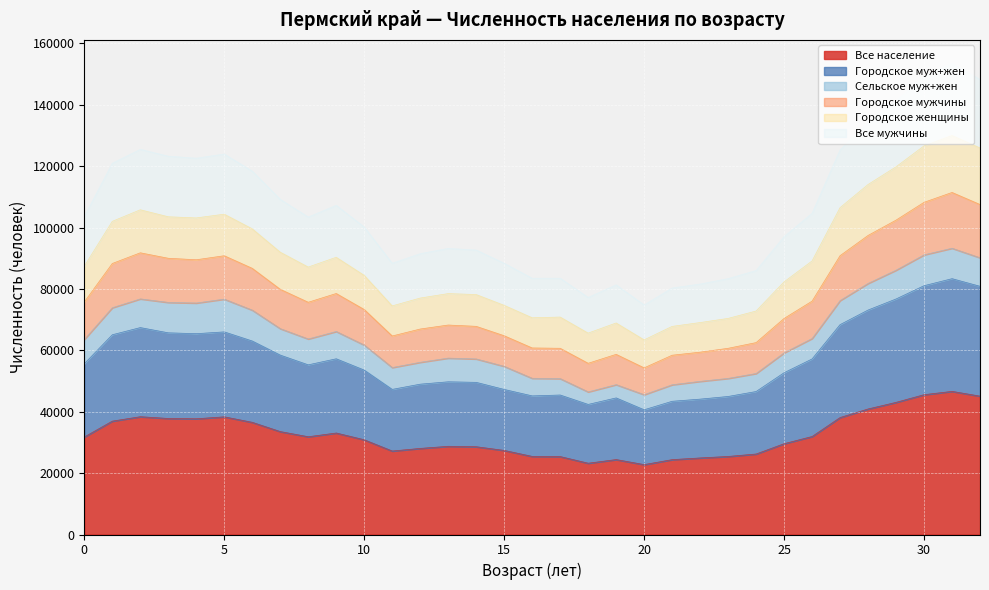

The value of Все мужчины at 12 is 95322. True or false?

False